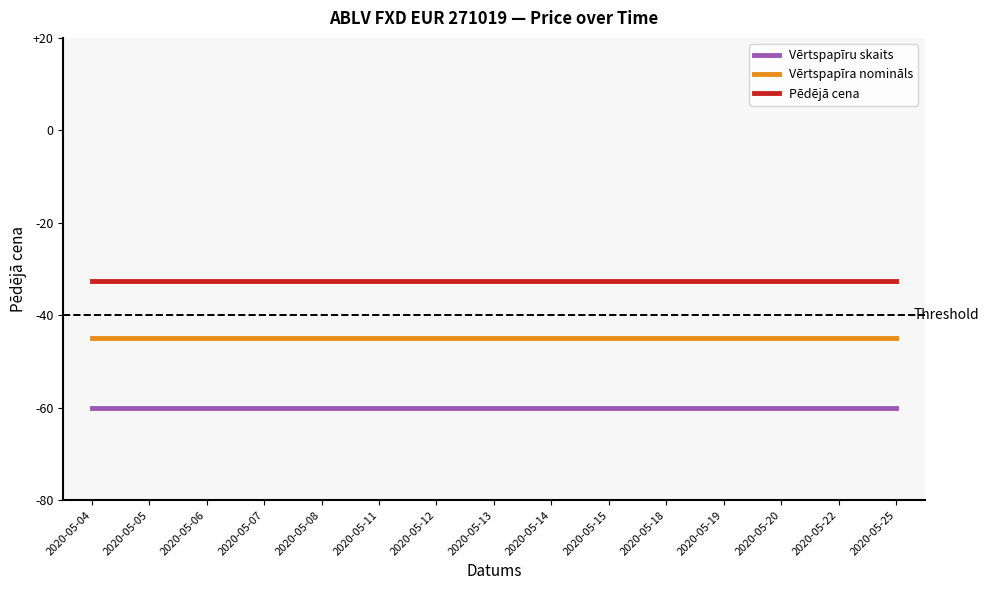

Does the chart have visible grid lines?

No